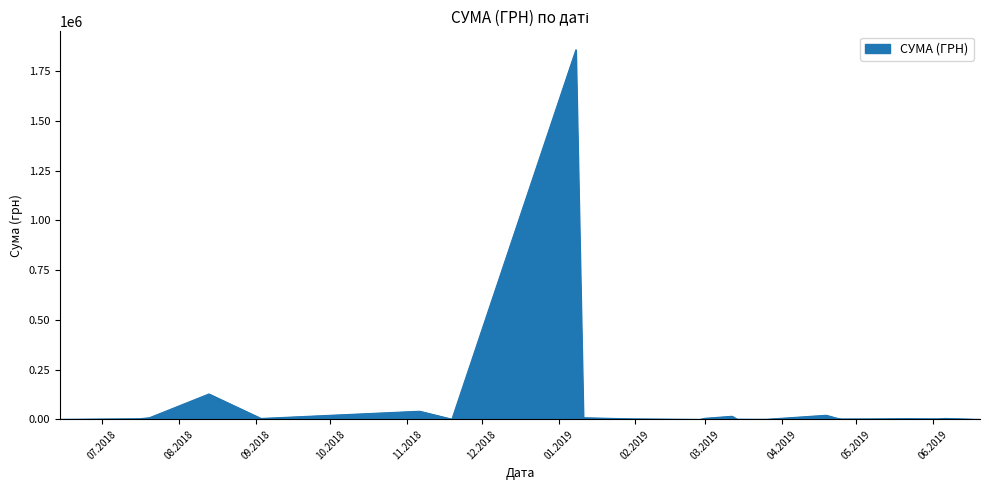

What is the difference between the maximum and minimum values?

1856633.5